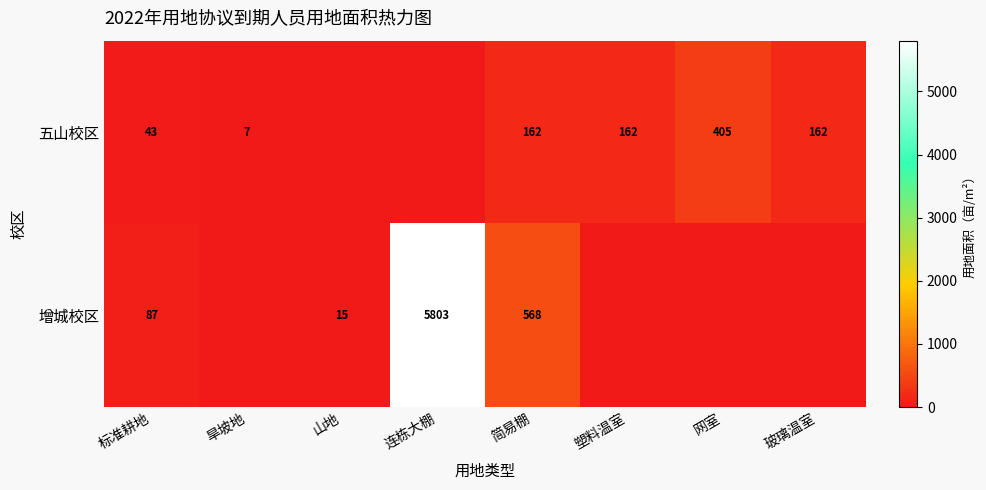

What is the sum of the 五山校区 values at 玻璃温室 and 标准耕地?

205